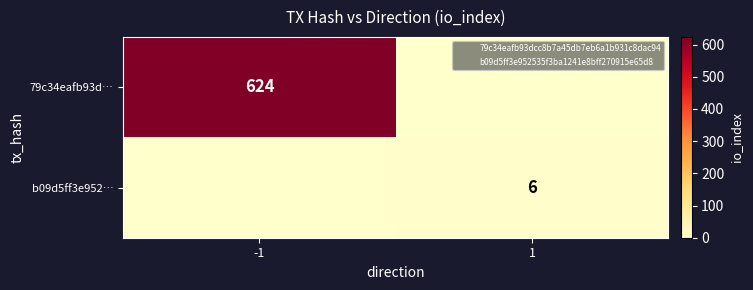

Where is b09d5ff3e952… nearest to the value 3?

-1